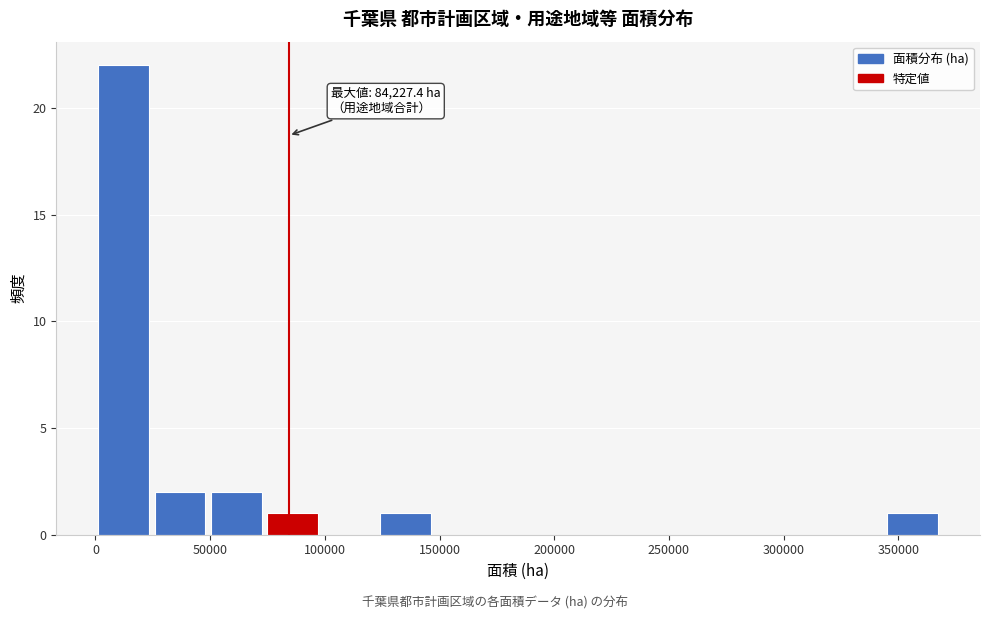

Over which range of the x-axis is the bar tallest?

0 to 25000